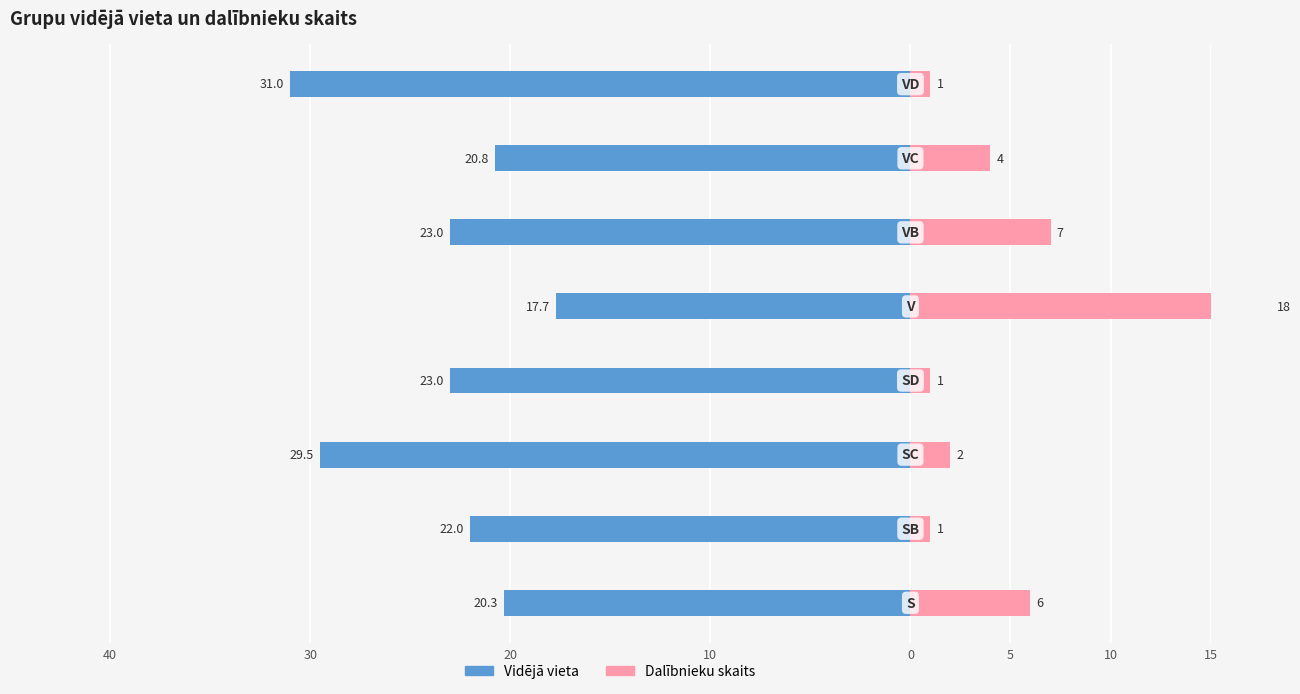

The value of Dalībnieku skaits at 5 is 7.0. True or false?

True